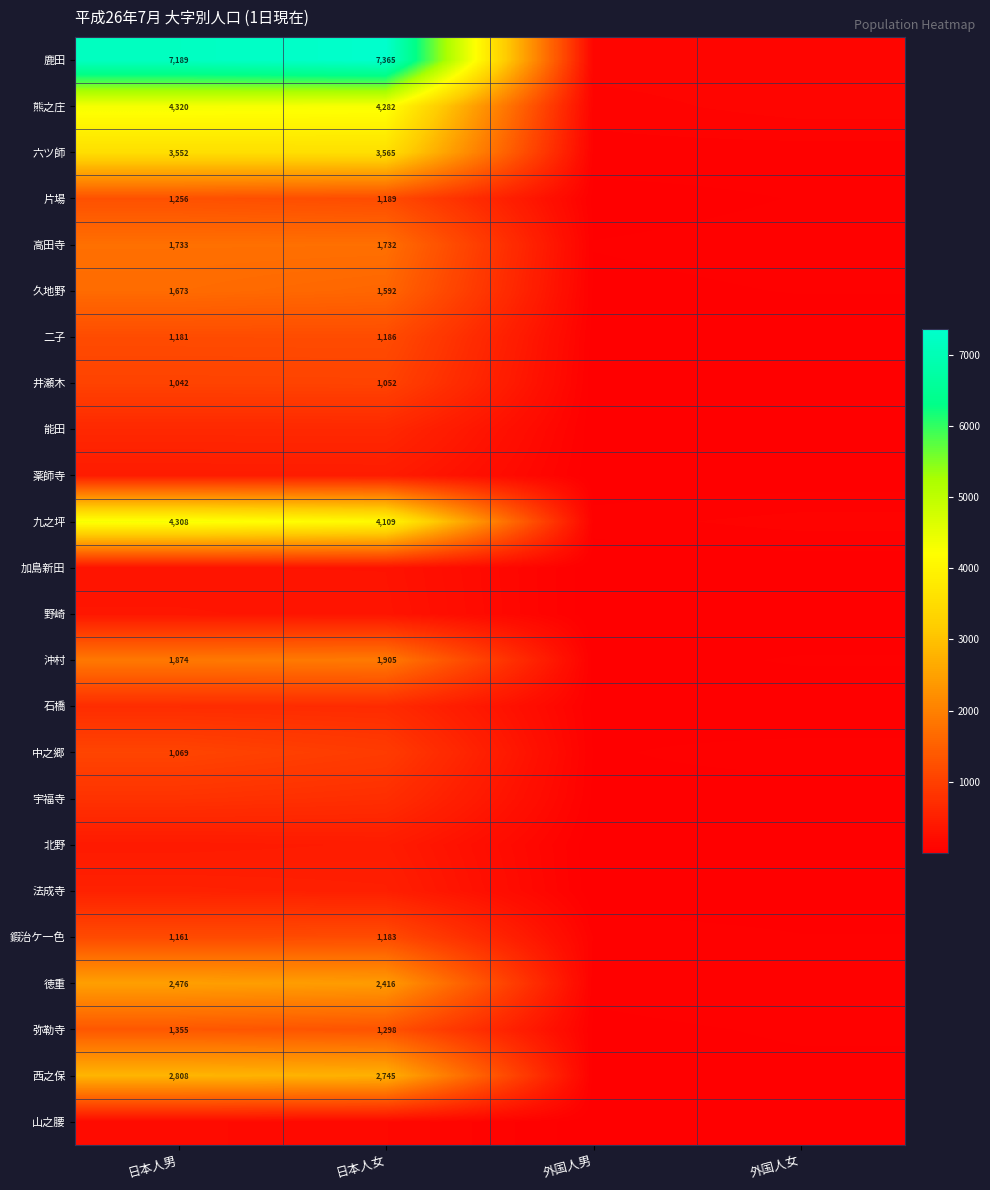

What is the spread (max minus min) of values at 外国人女?

110